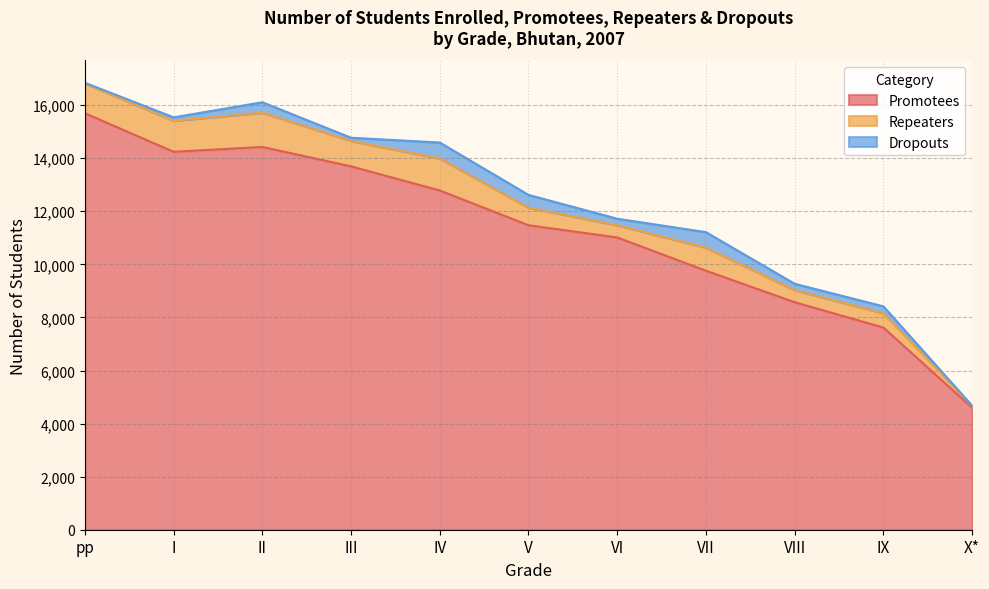

Which category has the lowest value in the Dropouts series?

X*